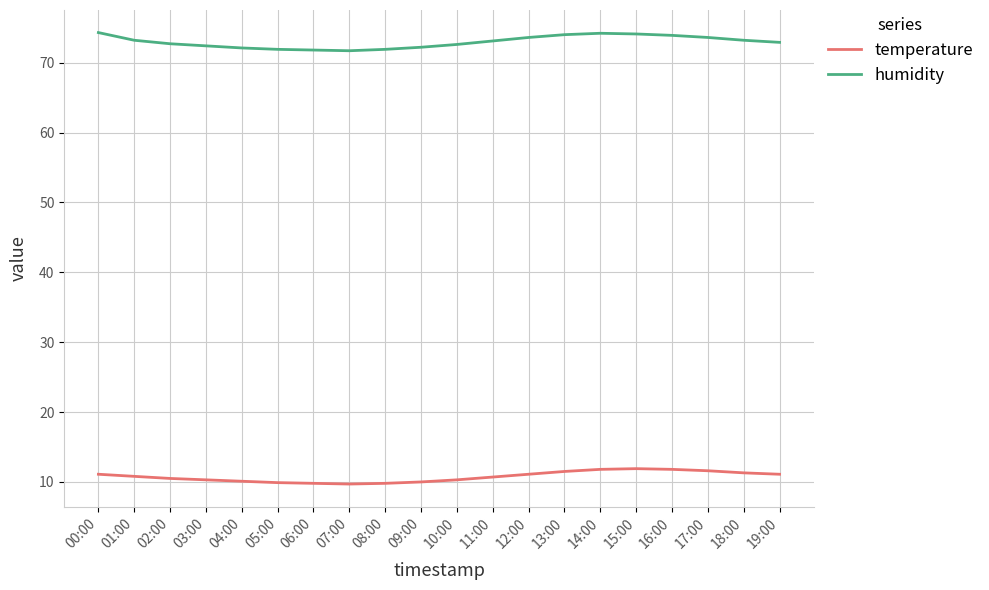

Does the chart have visible grid lines?

Yes